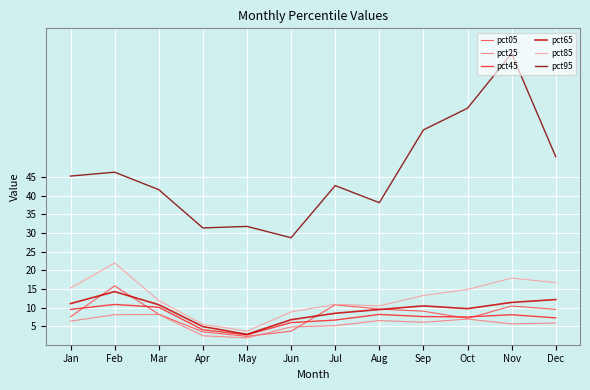

Which series has the widest spread of values?

pct95